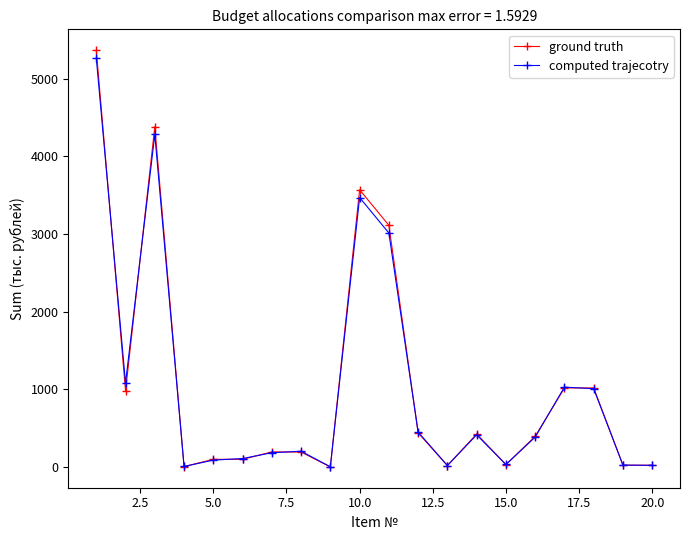

Which series has the largest range (max minus min)?

ground truth